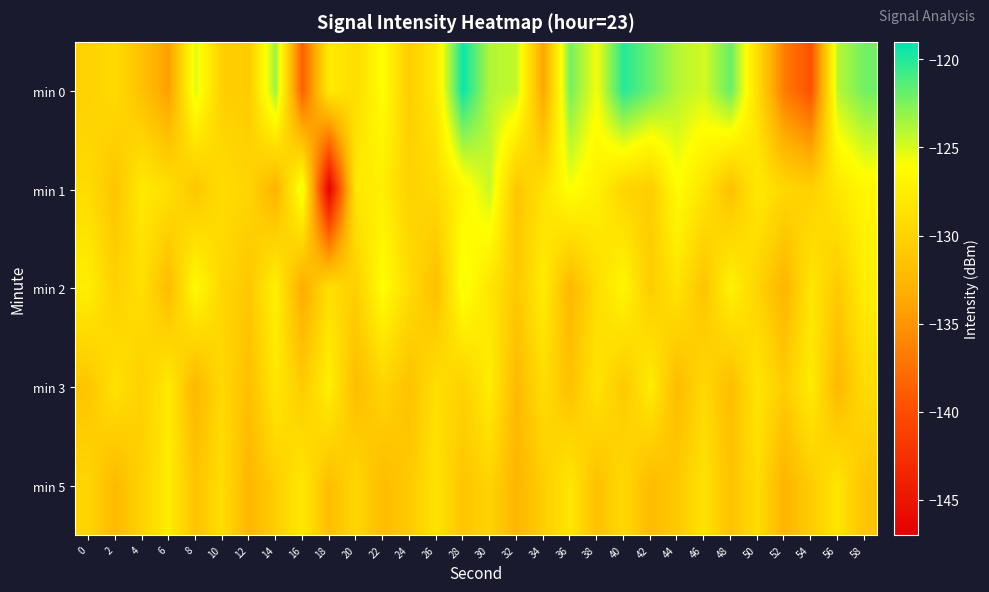

At which category does the chart reach its peak across all series?

28